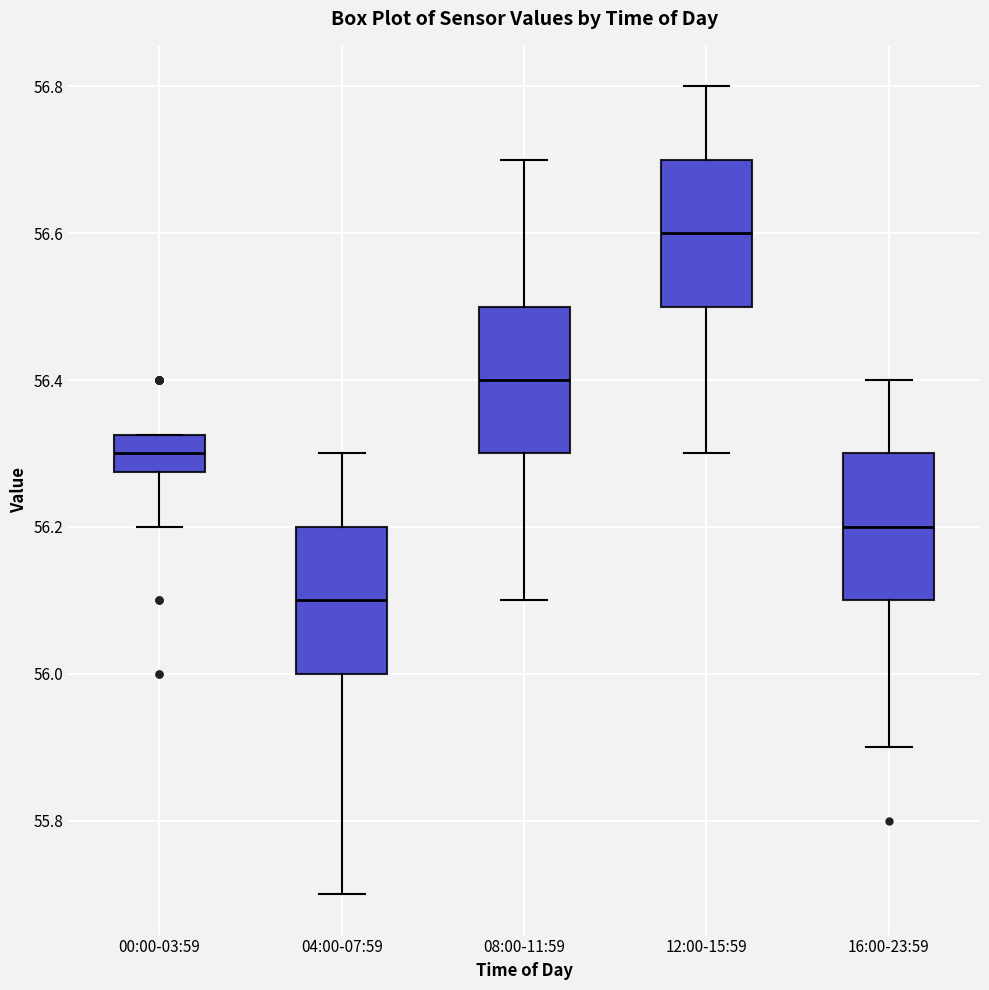

Reading left to right, transcribe this box plot: for each box, give where its median line is, the range the box spans, and where its two whiskers end, as read against the y-axis. The values are not printed on the chart, so give them approximately, as read against the axis.

00:00-03:59: median 56.30, box 56.28 to 56.32, whiskers 56.20 to 56.32
04:00-07:59: median 56.10, box 56.00 to 56.20, whiskers 55.70 to 56.30
08:00-11:59: median 56.40, box 56.30 to 56.50, whiskers 56.10 to 56.70
12:00-15:59: median 56.60, box 56.50 to 56.70, whiskers 56.30 to 56.80
16:00-23:59: median 56.20, box 56.10 to 56.30, whiskers 55.90 to 56.40